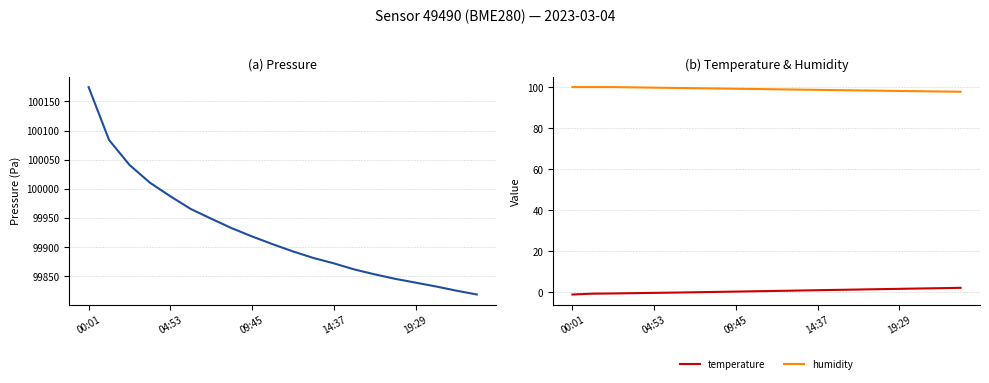

How many values in the humidity series are below 99?

10